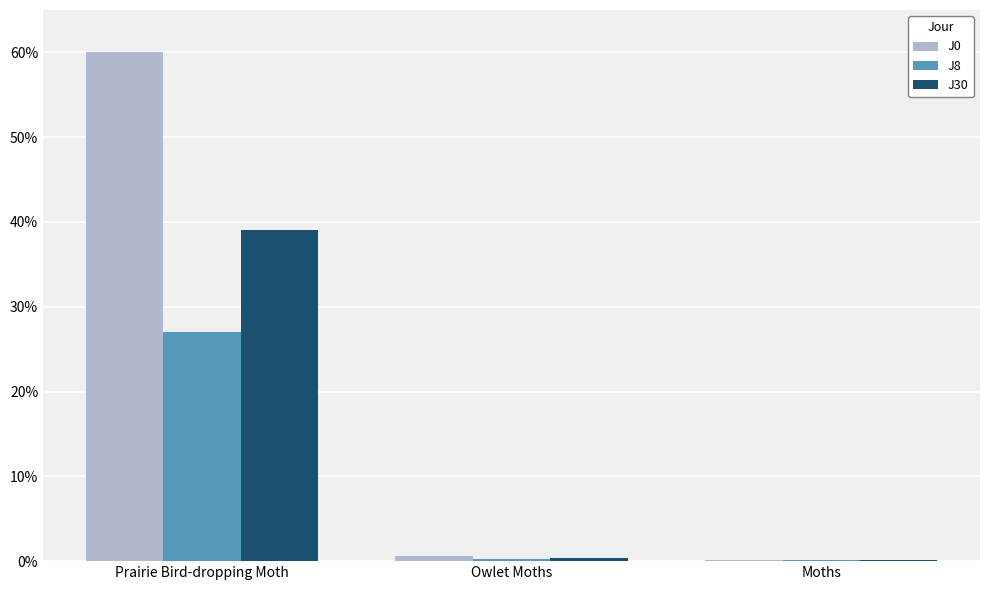

The J8 series shows 0.3 at Owlet Moths. True or false?

True